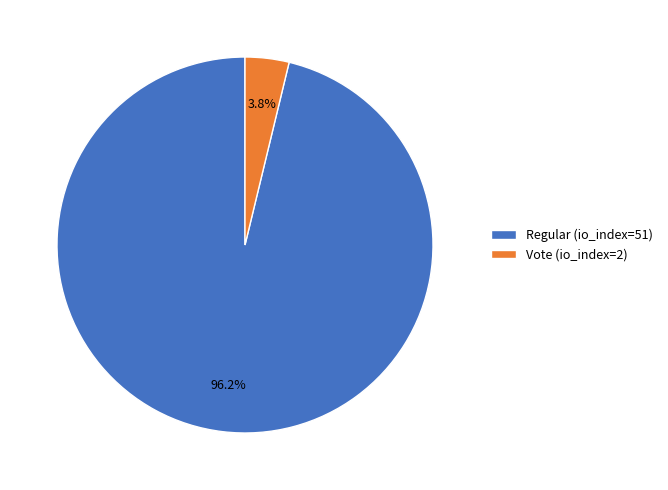

Count the number of slices in the pie.

2